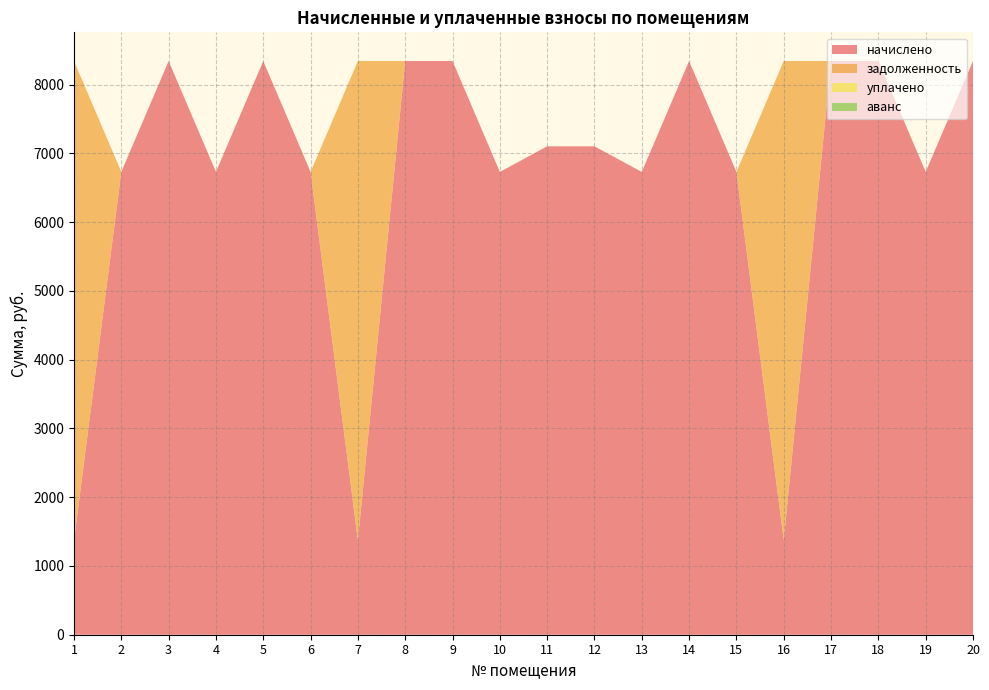

Reading right to left, transcribe all the data shown in this chart.

начислено: 8345.2	6732.0	8345.2	8345.2	1372.7	6732.0	8345.2	6732.0	7104.3	7104.3	6732.0	8345.2	8345.2	1372.7	6732.0	8345.2	6732.0	8345.2	6732.0	1372.7
задолженность: 0.0	0.0	0.0	0.0	6972.5	0.0	0.0	0.0	0.0	0.0	0.0	0.0	0.0	6972.5	0.0	0.0	0.0	0.0	0.0	6972.5
уплачено: 0.0	0.0	0.0	0.0	0.0	0.0	0.0	0.0	0.0	0.0	0.0	0.0	0.0	0.0	0.0	0.0	0.0	0.0	0.0	0.0
аванс: 0.0	0.0	0.0	0.0	0.0	0.0	0.0	0.0	0.0	0.0	0.0	0.0	0.0	0.0	0.0	0.0	0.0	0.0	0.0	0.0